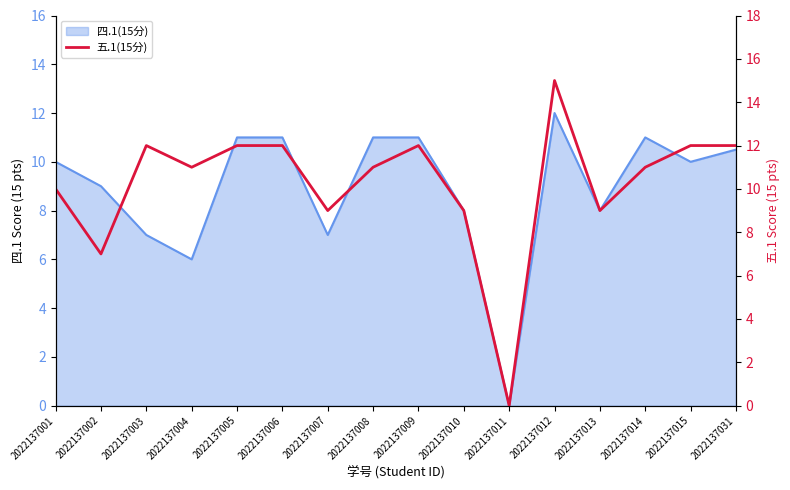

What is the difference between the maximum and minimum values?

15